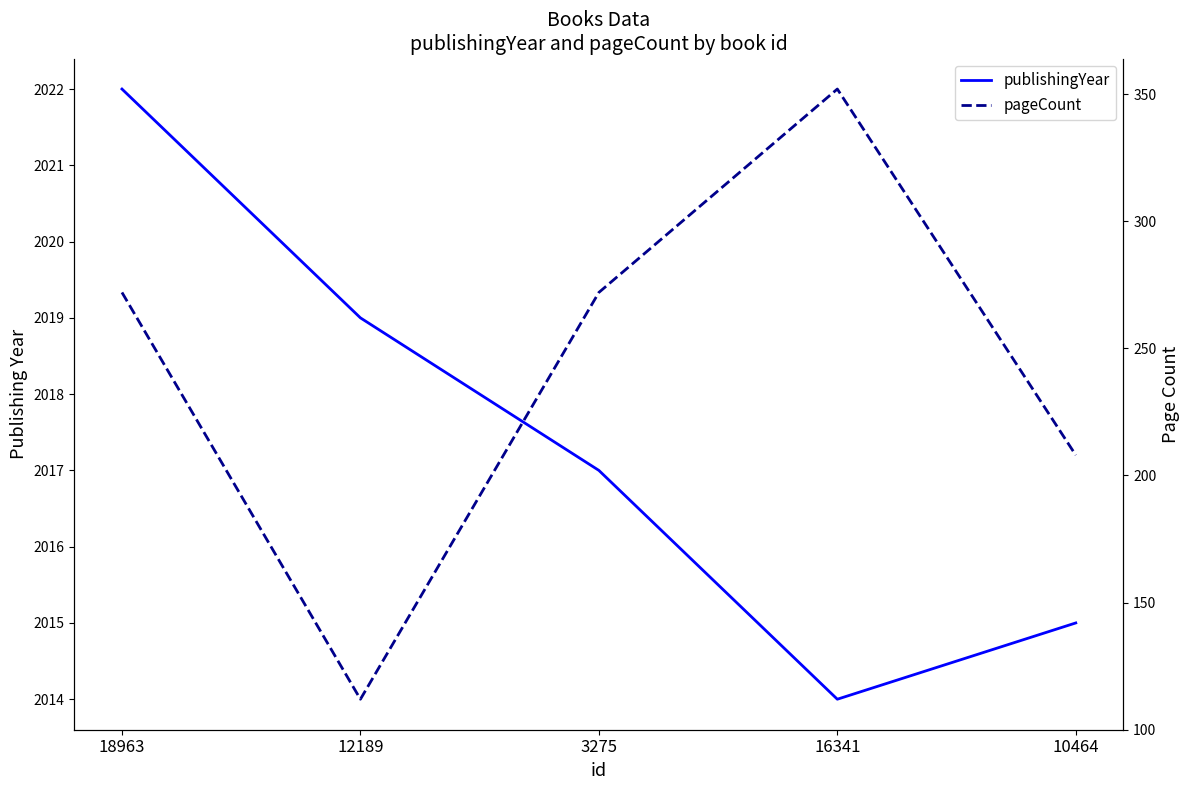

What is the total value across all series at 10464?

2223